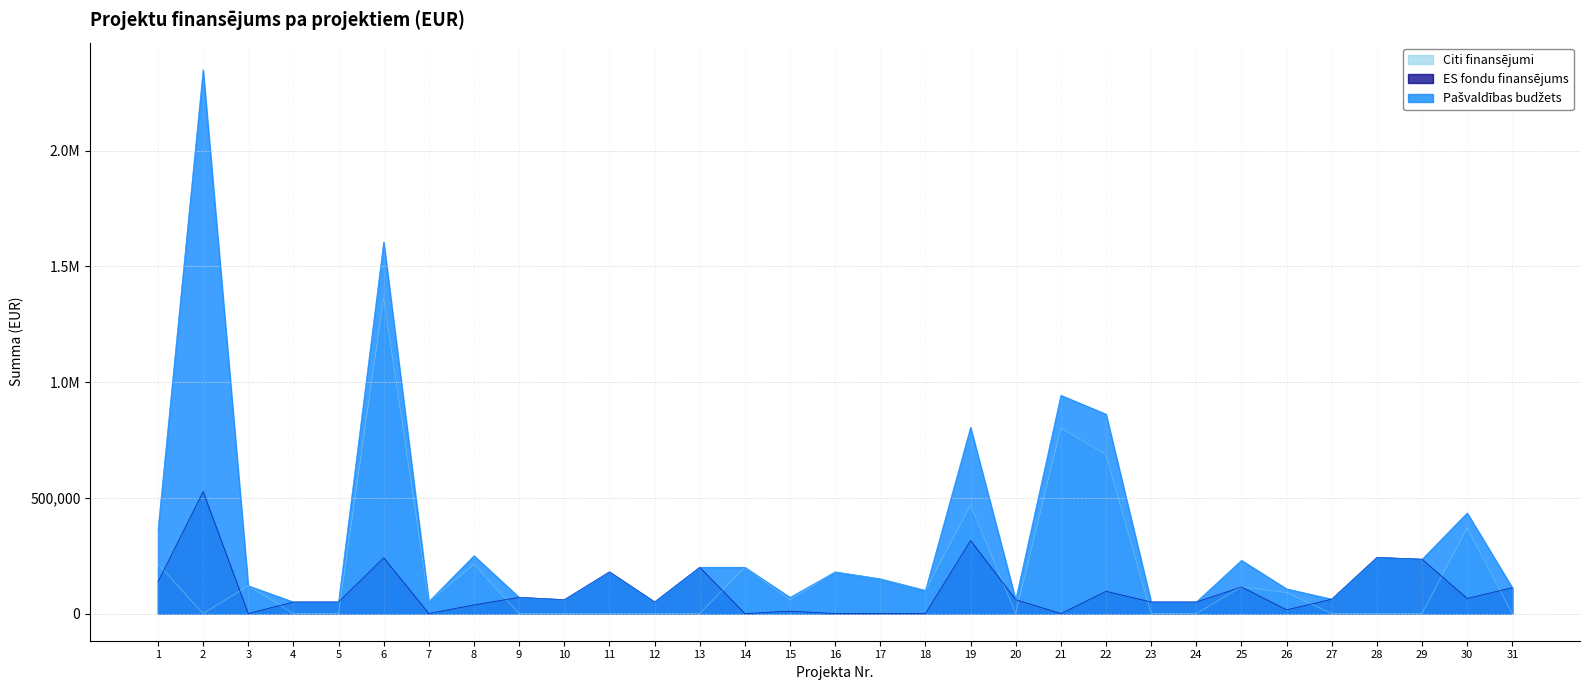

Is it true that ES fondu finansējums equals 151698.8 at 25?

False